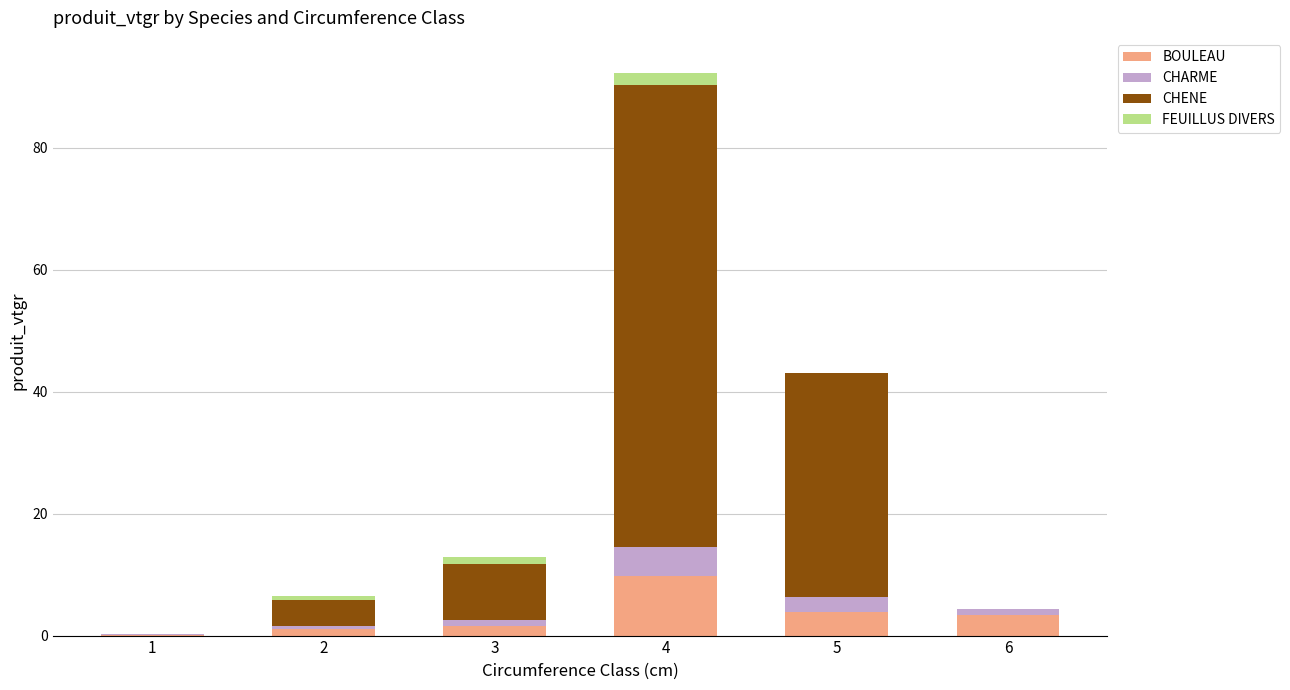

At which category is the sum across all series the highest?

4